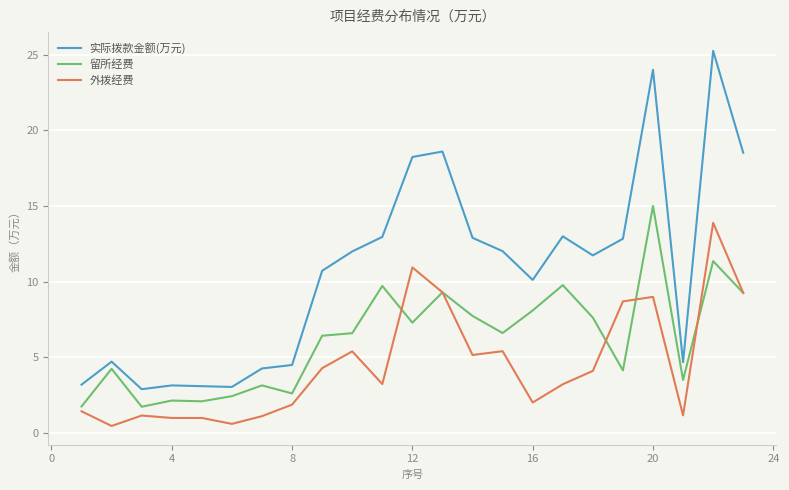

What are all the series names shown in the legend?

实际拨款金额(万元), 留所经费, 外拨经费